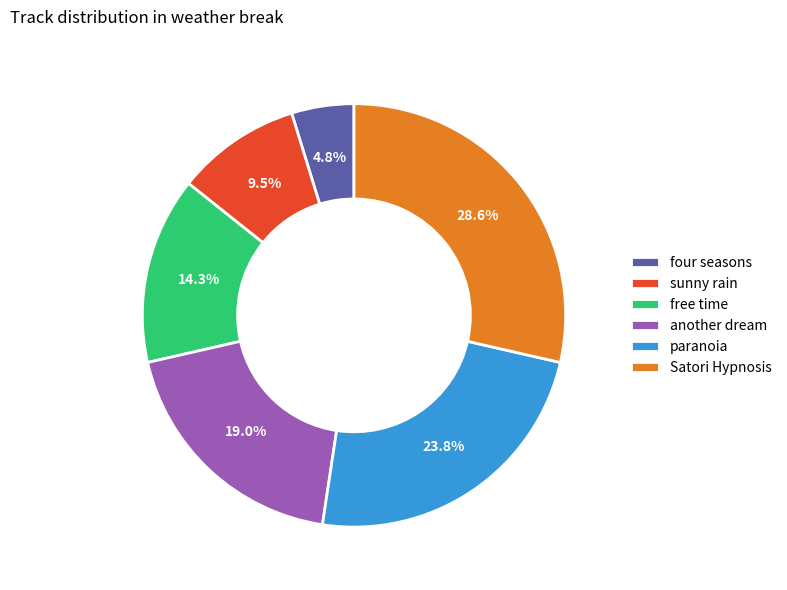

How many segments does this pie chart have?

6